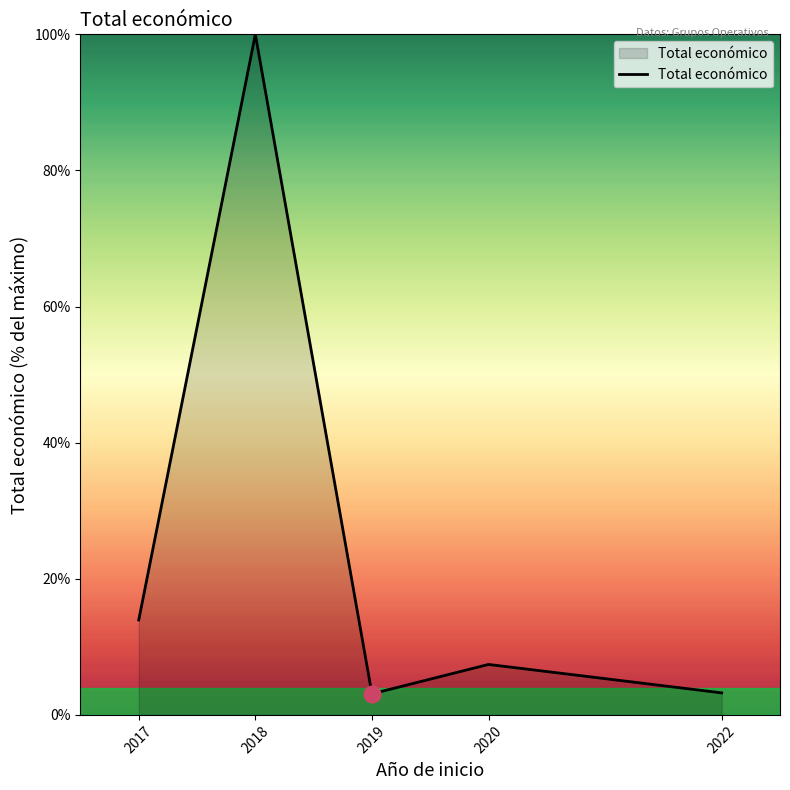

Which label corresponds to the largest value in the chart?

2018